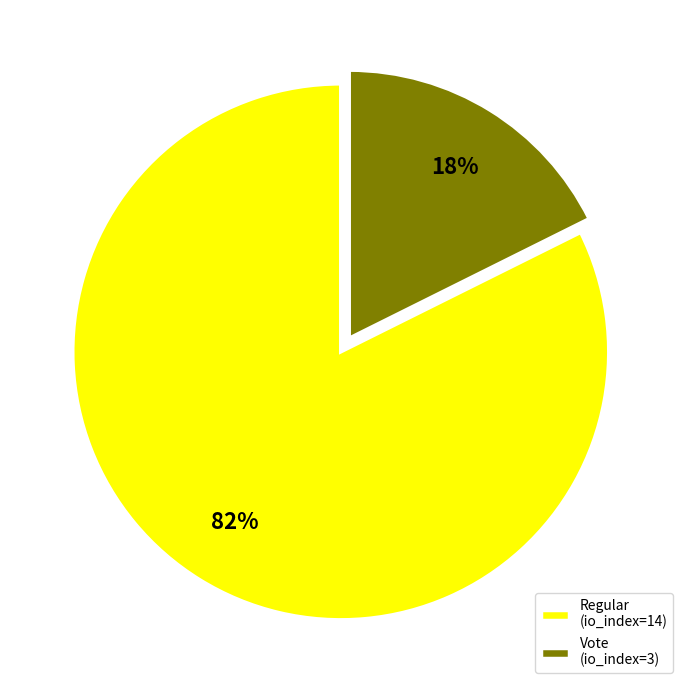

True or false: Vote (io_index=3) accounts for 31% of the total.

False